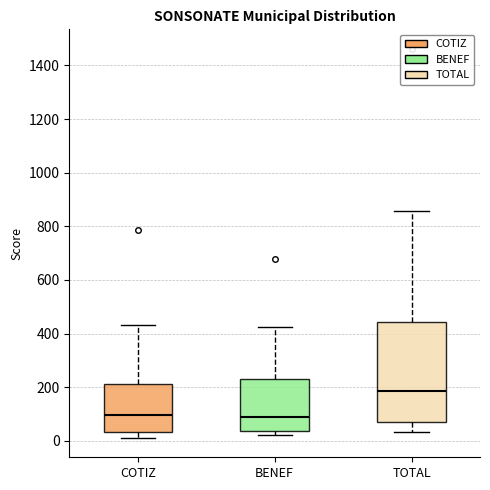

Reading left to right, read every box against the y-axis: the position of its median line, the range the box covers, and the ends of its whiskers. The values are not printed on the chart, so give them approximately, as read against the axis.

COTIZ: median 100, box 40 to 220, whiskers 20 to 440
BENEF: median 100, box 40 to 240, whiskers 20 to 420
TOTAL: median 180, box 60 to 440, whiskers 40 to 860